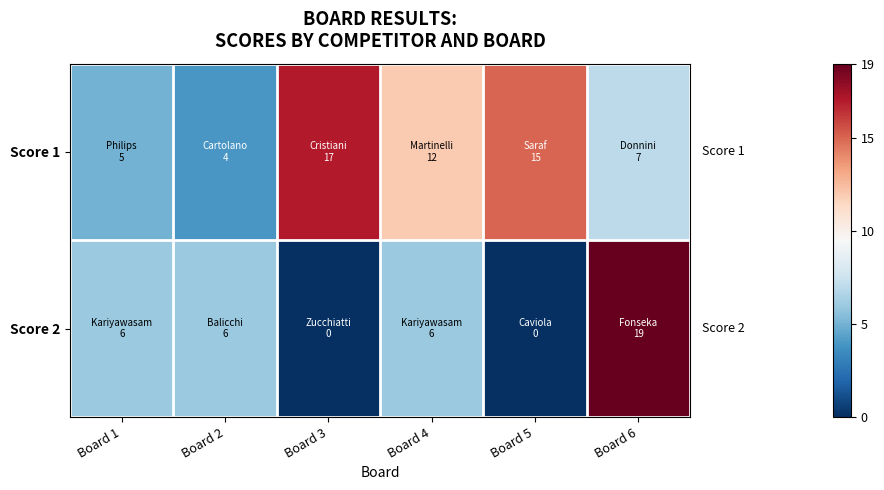

Which category has the highest value across all series?

Board 6